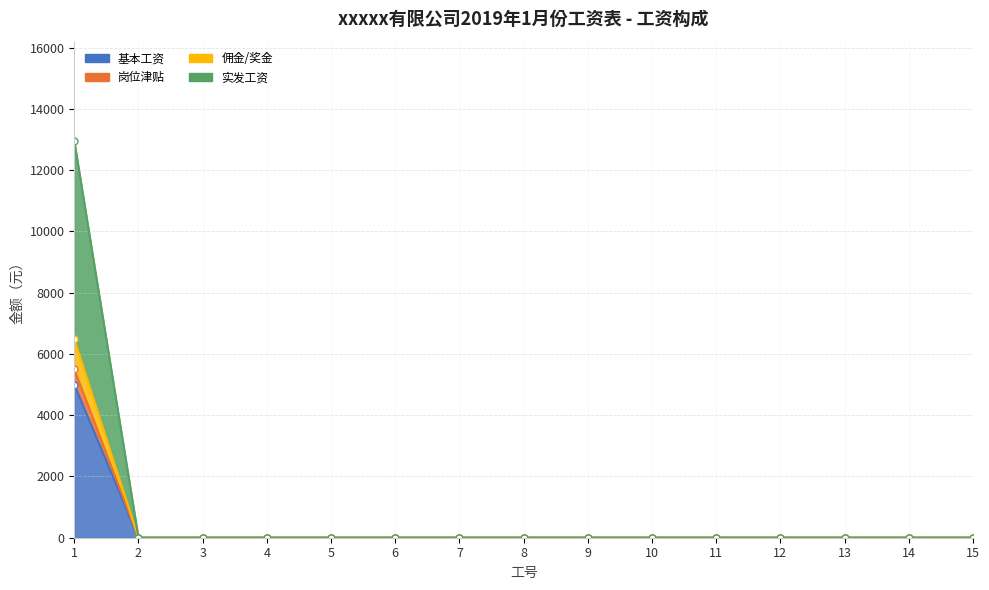

True or false: 岗位津贴 and 基本工资 cross at least once.

False